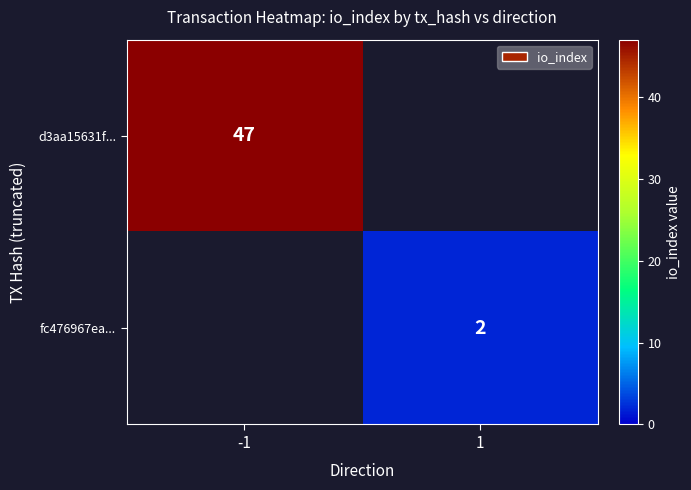

The d3aa15631f... series shows 28 at -1. True or false?

False